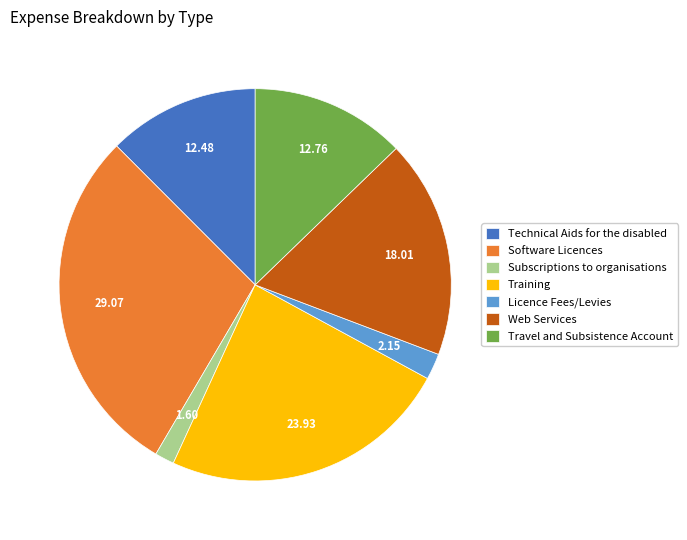

Count the number of slices in the pie.

7